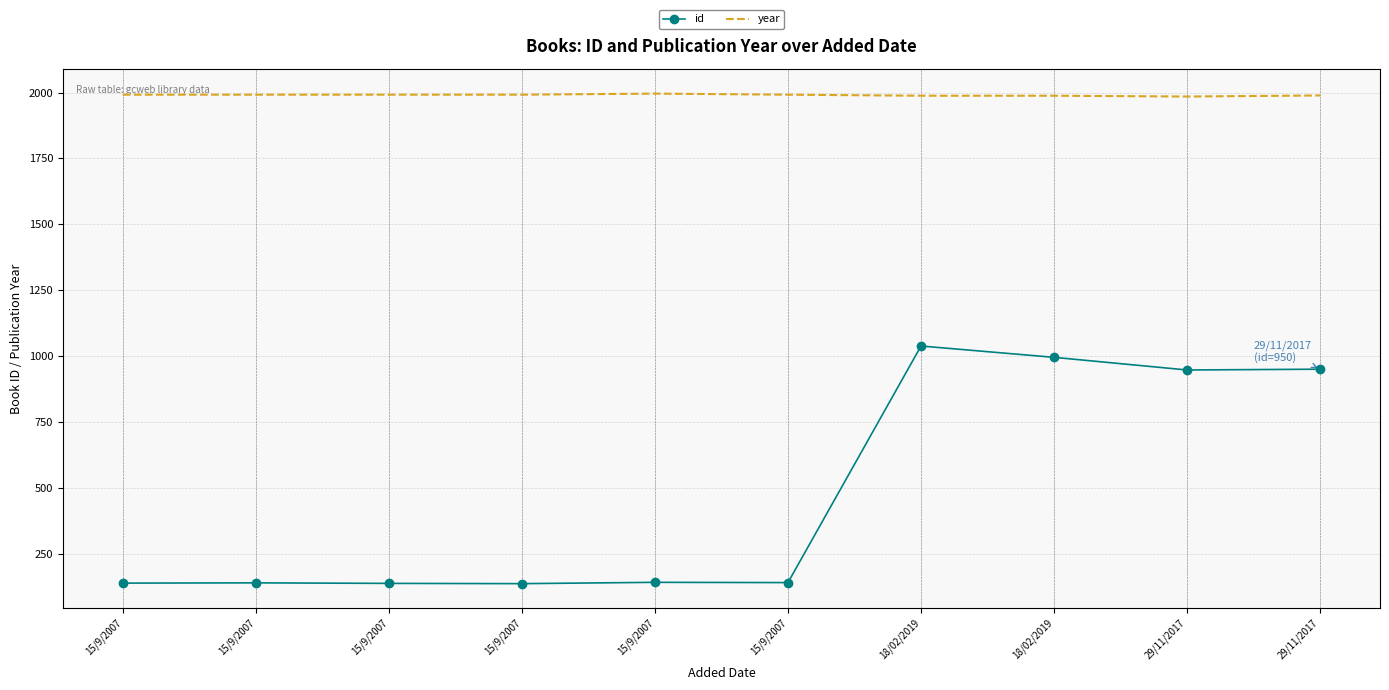

Which has a higher value, 15/9/2007 or 15/9/2007?

15/9/2007